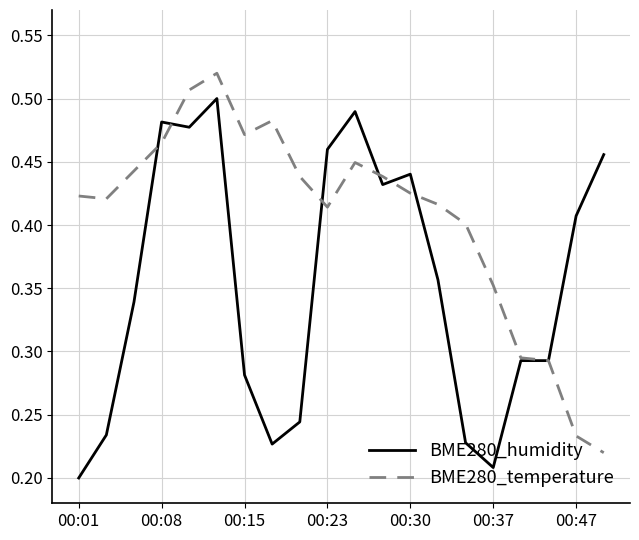

Rank the series by their maximum value, from lowest to highest.

BME280_humidity, BME280_temperature